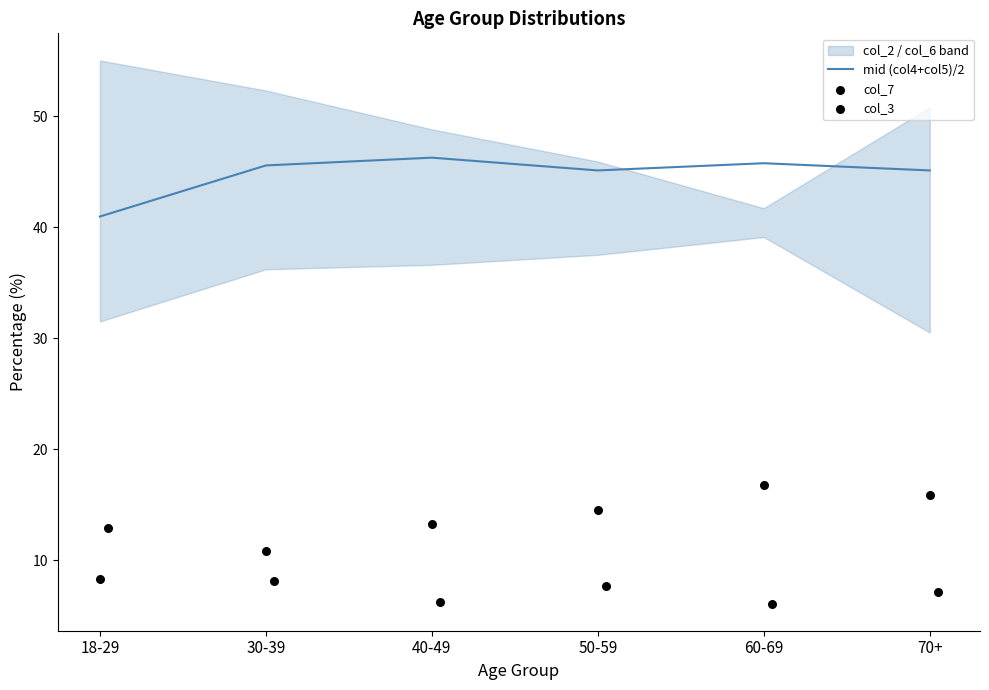

The mid (col4+col5)/2 series shows 30.7 at 60-69. True or false?

False